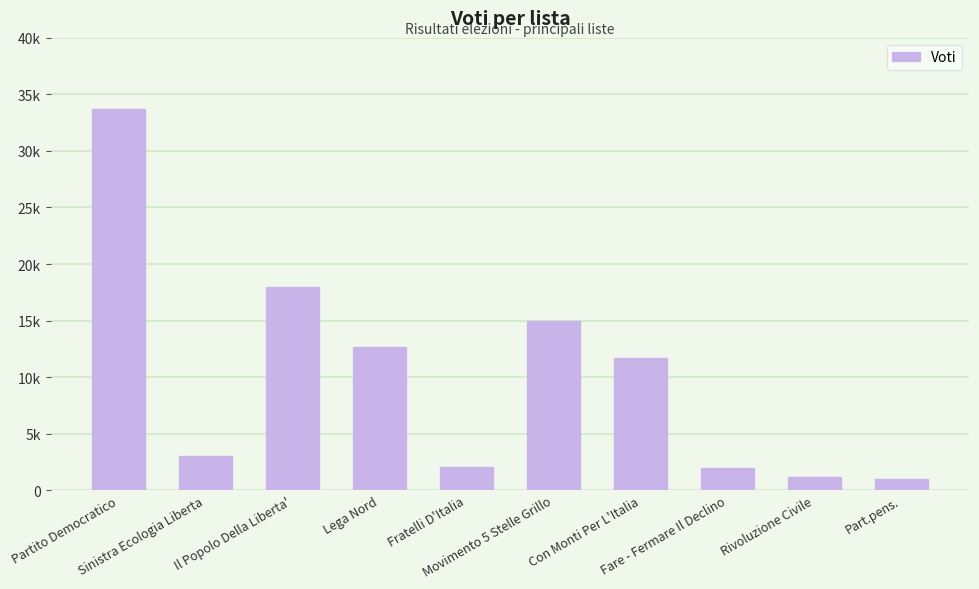

The value at Partito Democratico is 33698. True or false?

True